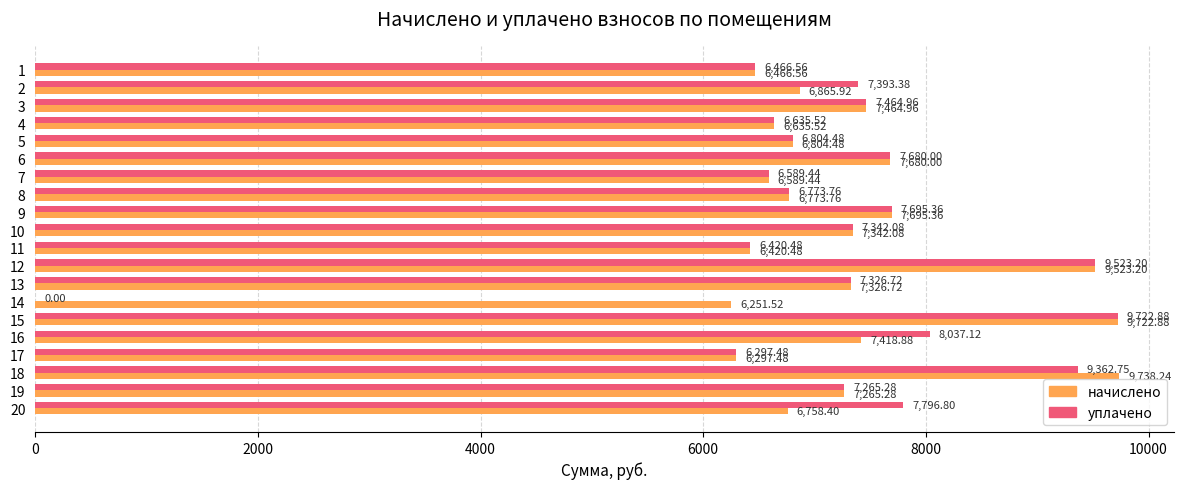

What is the total value across all series at 2?

14259.3